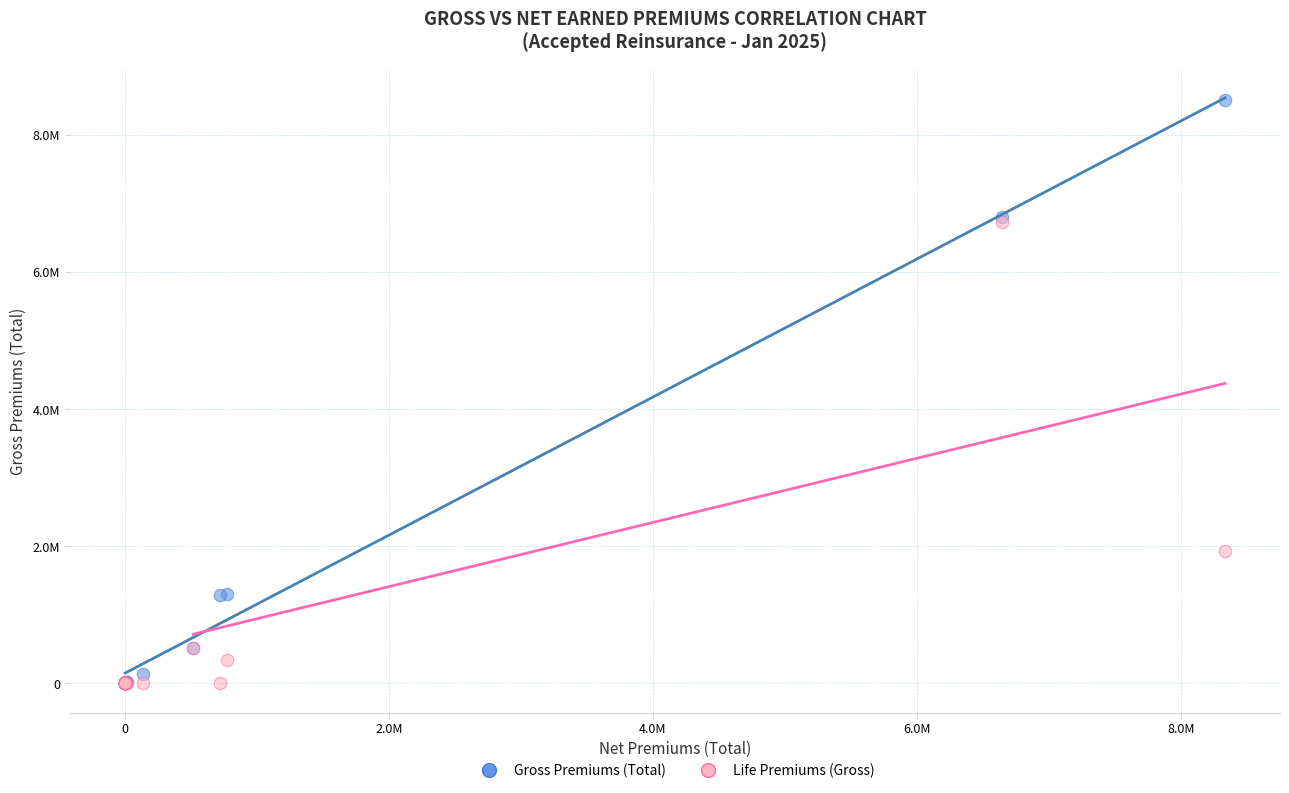

Which series contains the highest Y value?

Gross Premiums (Total)